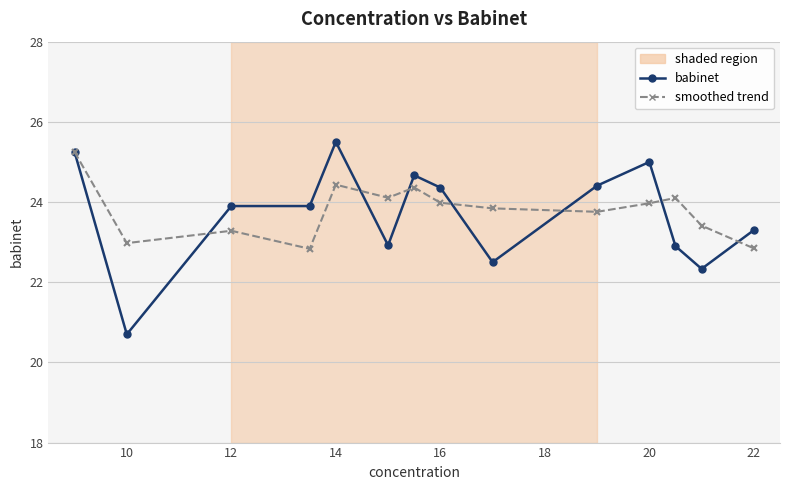

Which series has the widest spread of values?

babinet